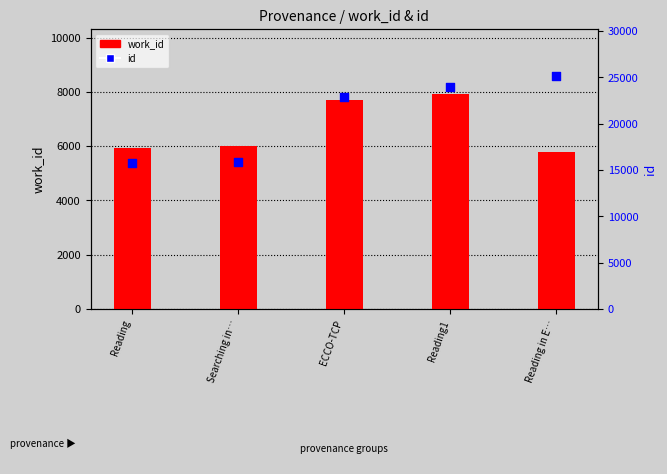

Which series reaches the maximum Y coordinate?

id